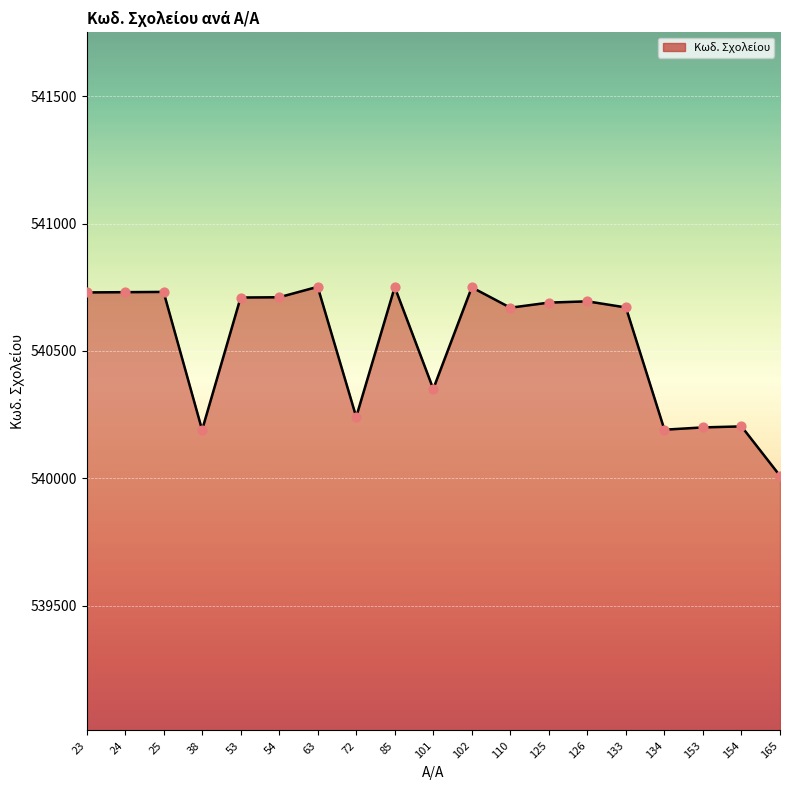

Between 125 and 101, which is larger?

125